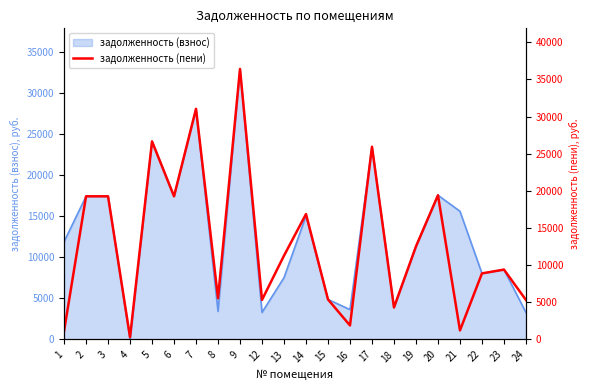

What value does the data have at 2?

19270.8